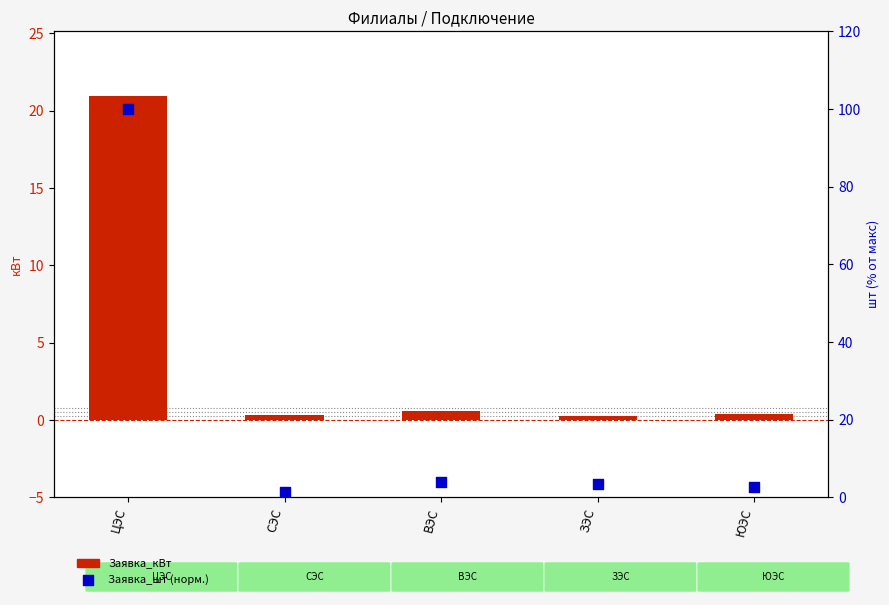

Which series has the largest Y range (max minus min)?

Заявка_шт (норм.)